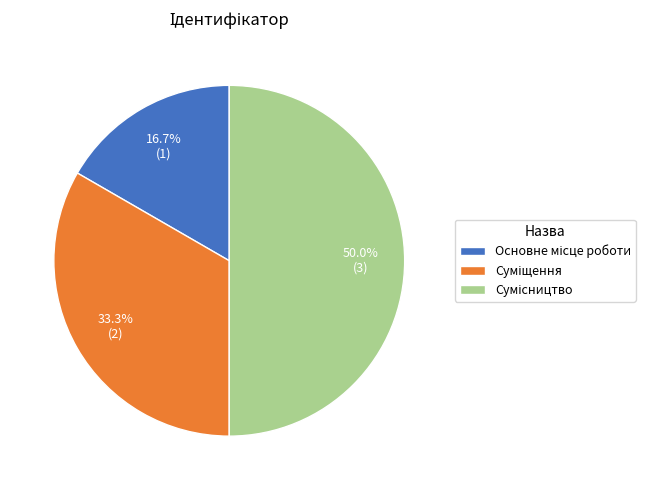

Does Суміщення represent more than half of the total?

No